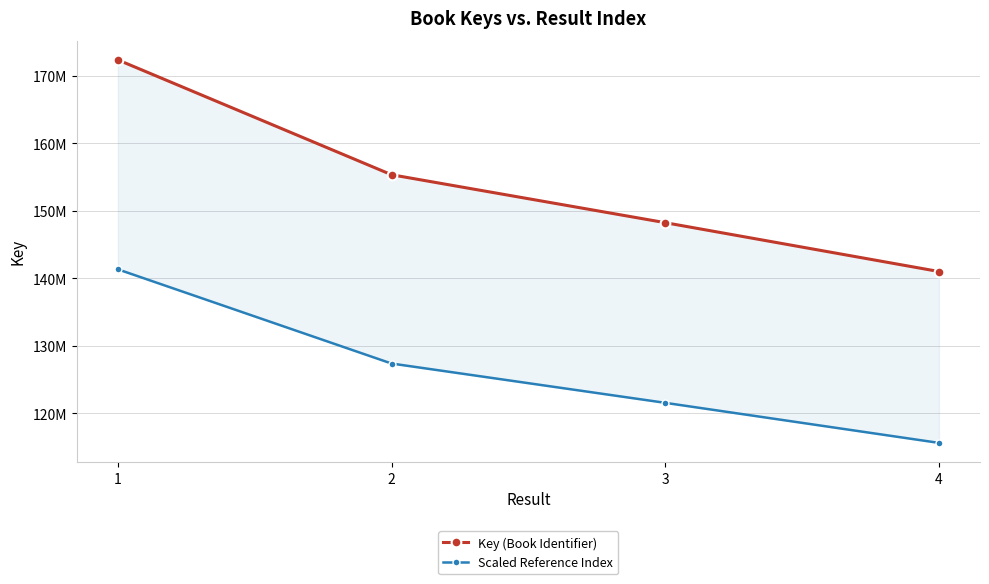

Which series has the largest total across all categories?

Key (Book Identifier)